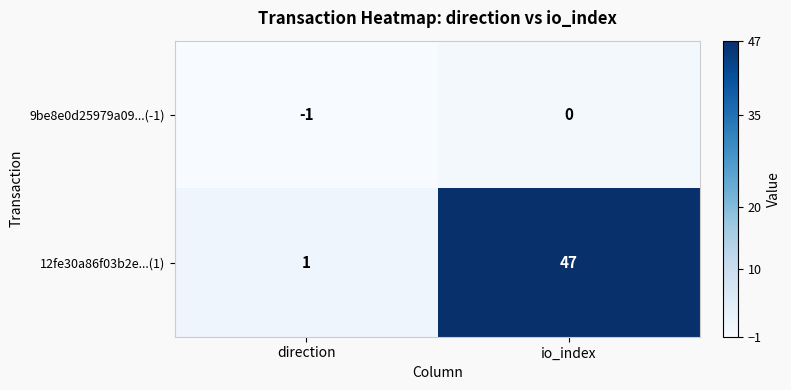

What is the greatest value displayed?

47